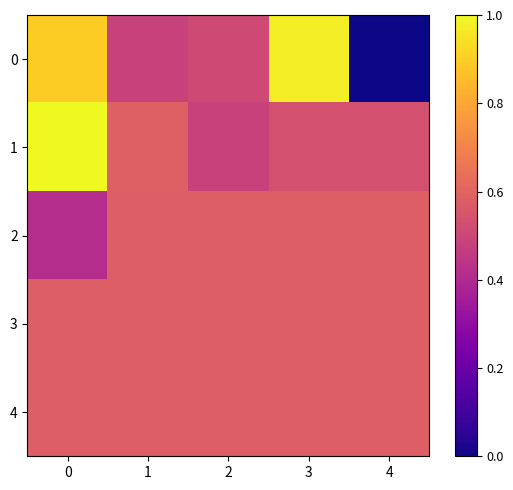

Reading left to right, list all the values displayed in this chart.

0: 0=0.9	1=0.5	2=0.5	3=1.0	4=0.0
1: 0=1.0	1=0.6	2=0.5	3=0.5	4=0.5
2: 0=0.4	1=0.6	2=0.6	3=0.6	4=0.6
3: 0=0.6	1=0.6	2=0.6	3=0.6	4=0.6
4: 0=0.6	1=0.6	2=0.6	3=0.6	4=0.6